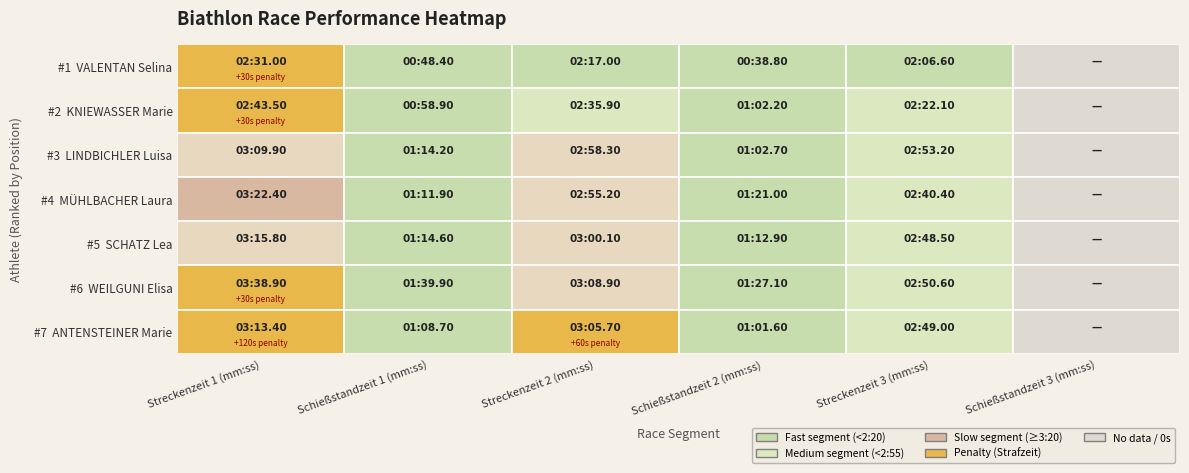

Count the values in the range 2 to 6.

5